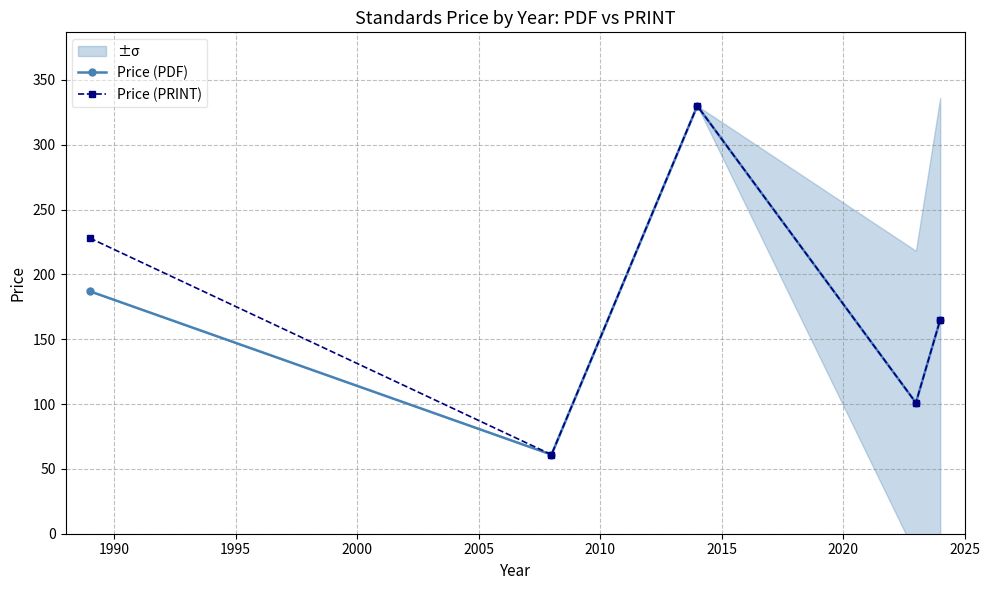

What is the lowest value of the Price (PDF) series?

61.0